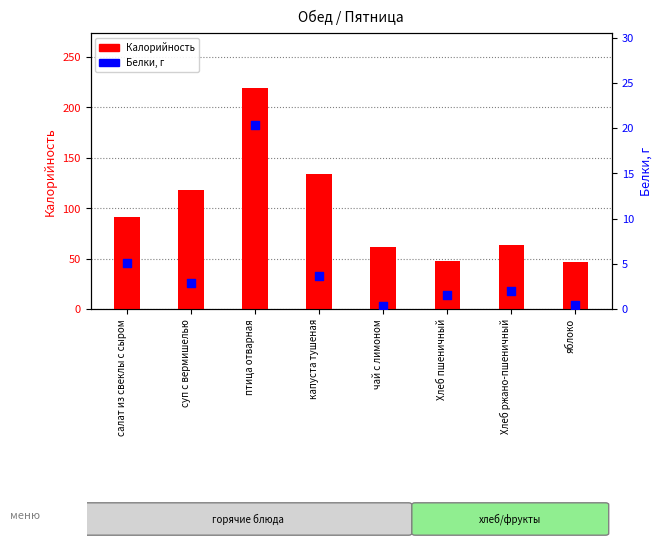

At which category is the sum across all series the highest?

птица отварная